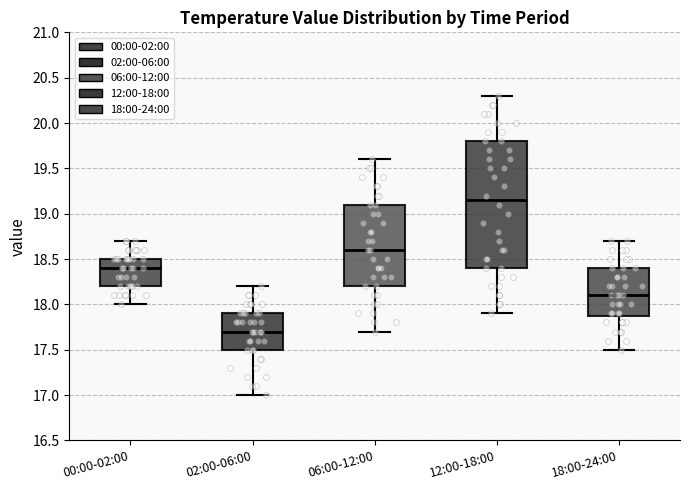

Which box's median line is the highest?

12:00-18:00